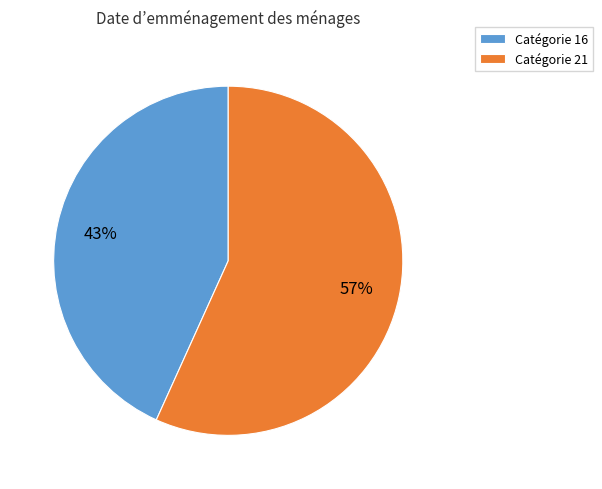

To the nearest percent, what is the difference between the Catégorie 21 and Catégorie 16 slice percentages?

14%